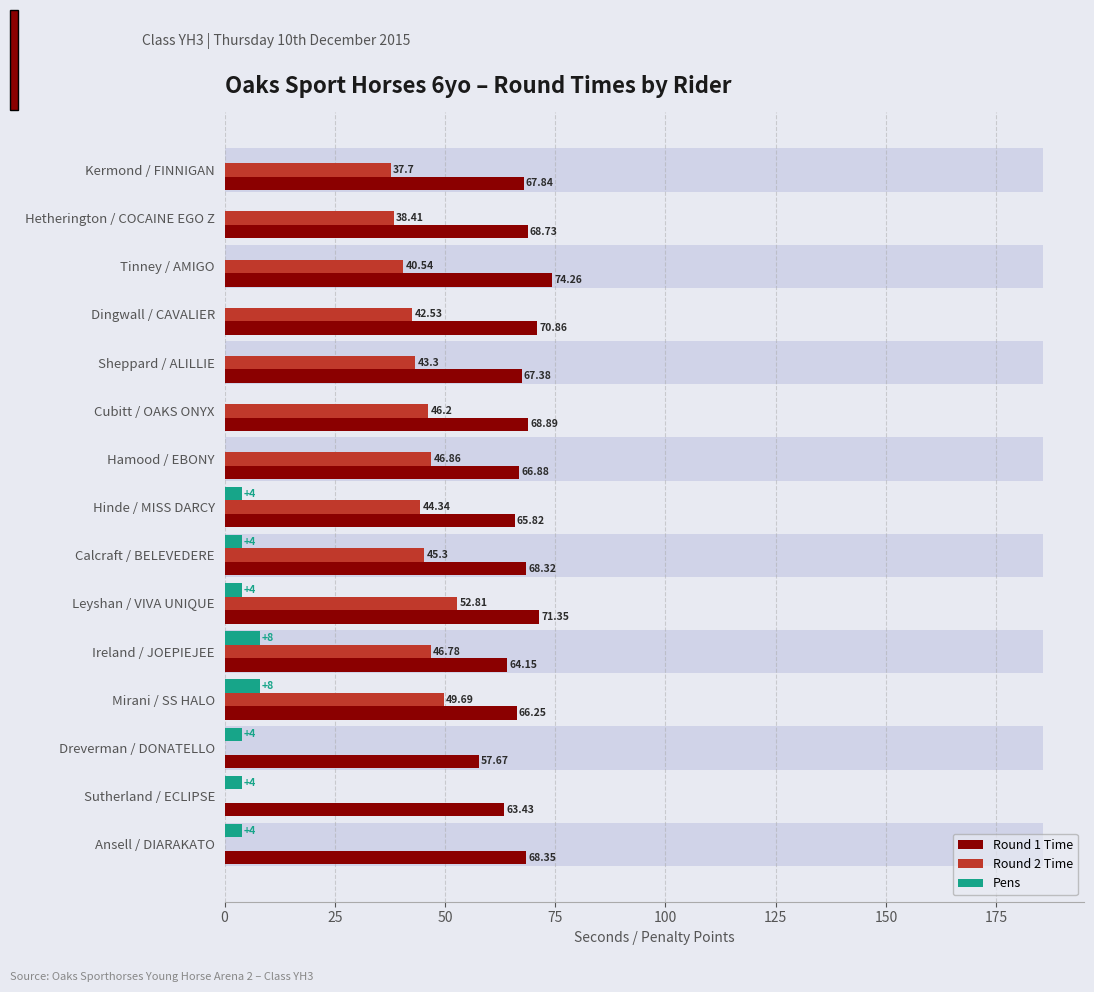

At which category is the sum across all series the highest?

Leyshan / VIVA UNIQUE